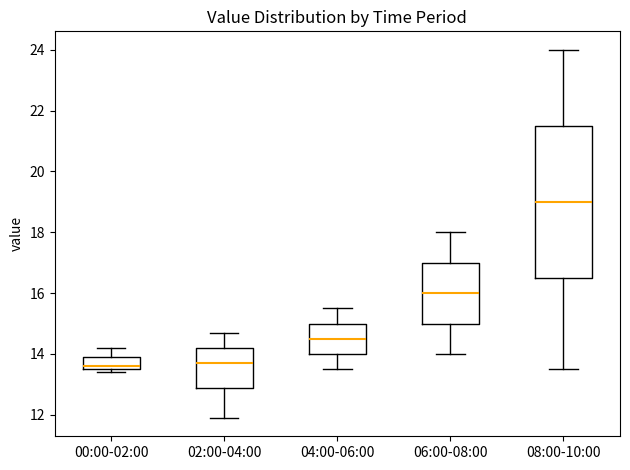

Which box's median line is the highest?

08:00-10:00